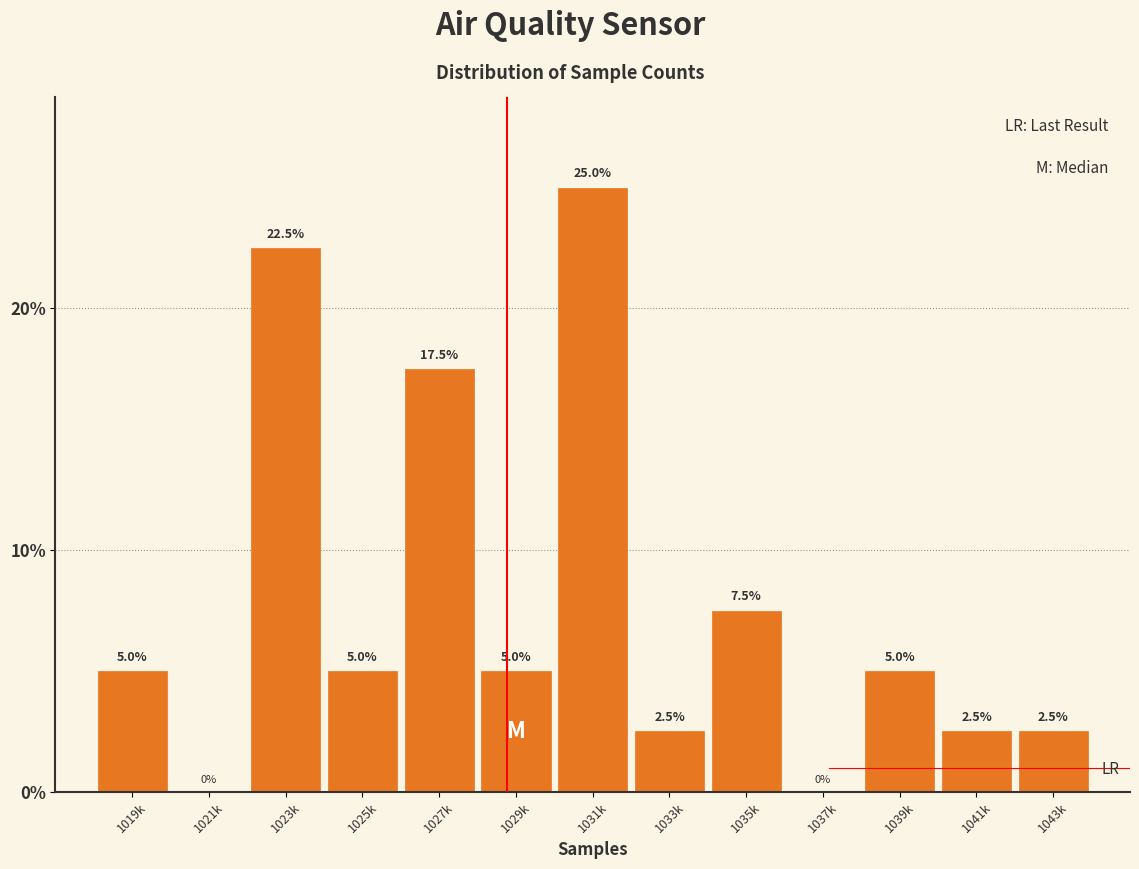

Reading left to right, extract all data points from this chart.

1019k=5.0	1021k=0.0	1023k=22.5	1025k=5.0	1027k=17.5	1029k=5.0	1031k=25.0	1033k=2.5	1035k=7.5	1037k=0.0	1039k=5.0	1041k=2.5	1043k=2.5